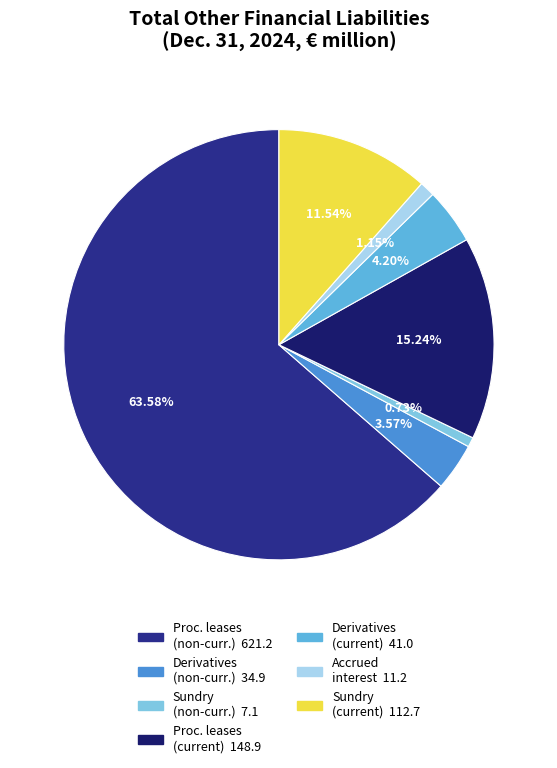

Which slice represents more than half of the pie?

Liabilities from procurement leases (non-current)